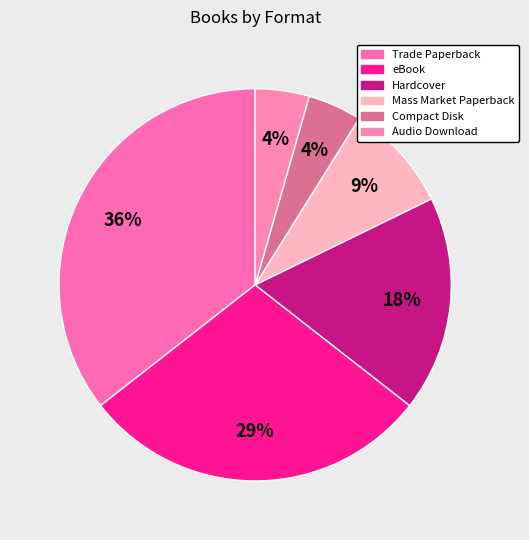

What percentage is NOT represented by eBook?

71.1%